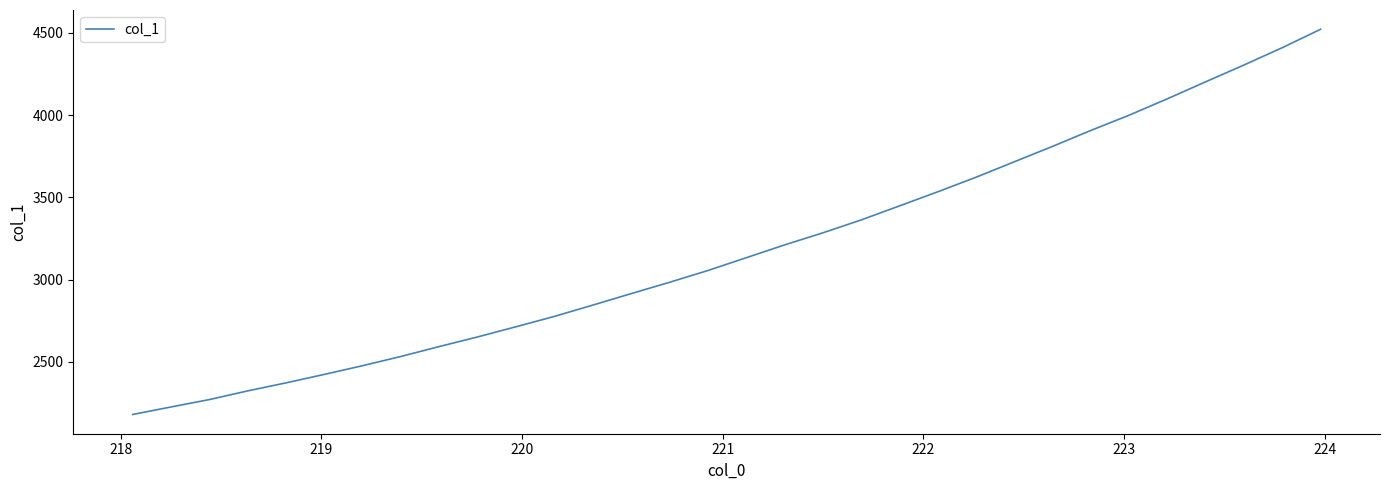

What is the difference between the maximum and minimum values?

2341.2